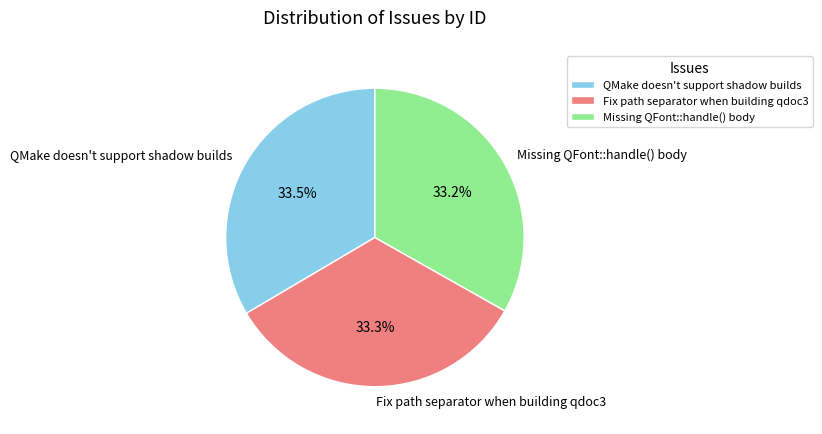

To the nearest percent, what percentage of the pie is Fix path separator when building qdoc3?

33%